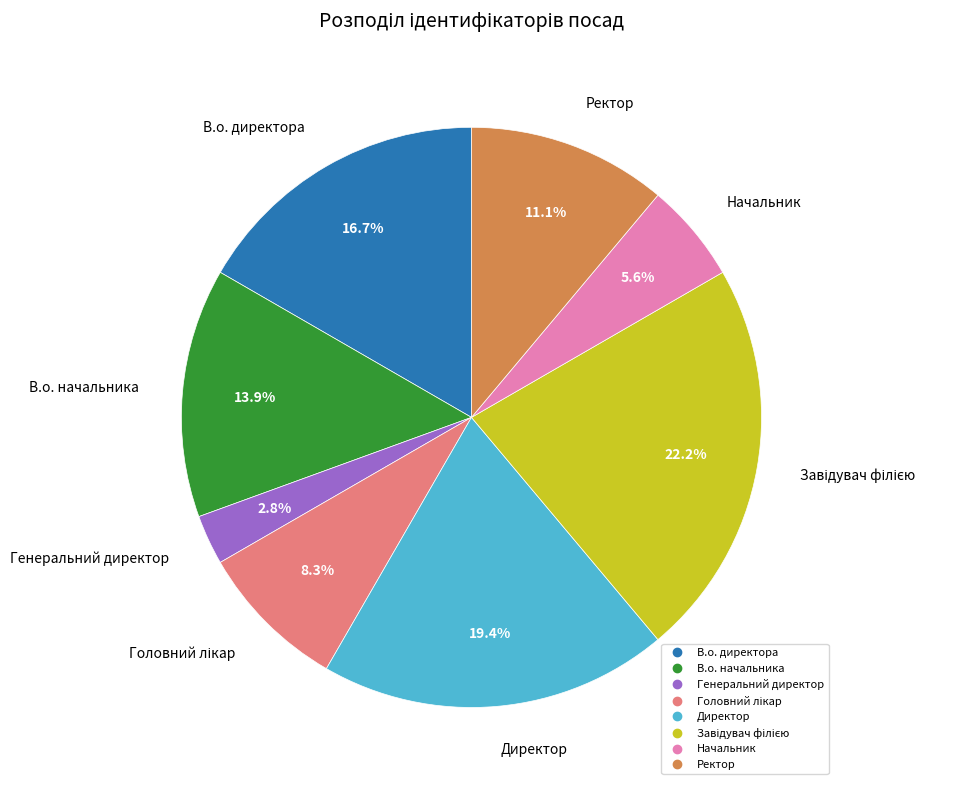

Combined, what portion of the pie is В.о. начальника and Ректор?

25.0%